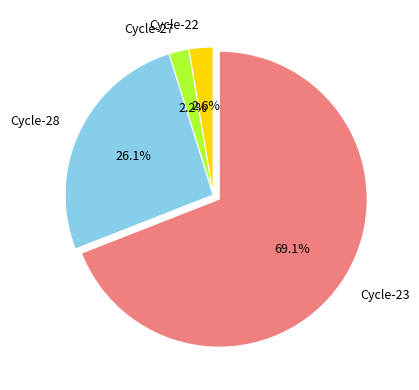

To the nearest percent, what is the average slice percentage?

25%